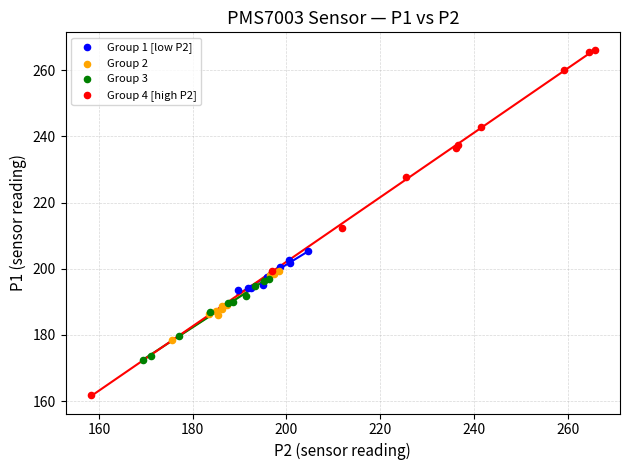

What are all the series names shown in the legend?

Group 1 [low P2], Group 2, Group 3, Group 4 [high P2]